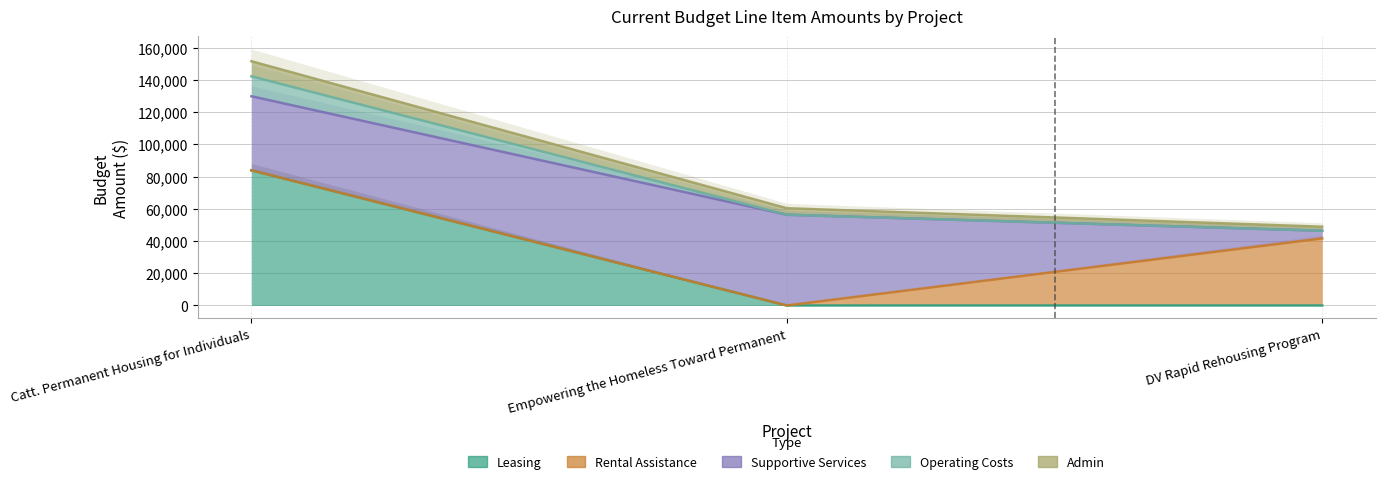

What is the difference between the maximum and minimum values in the Operating Costs series?

95930